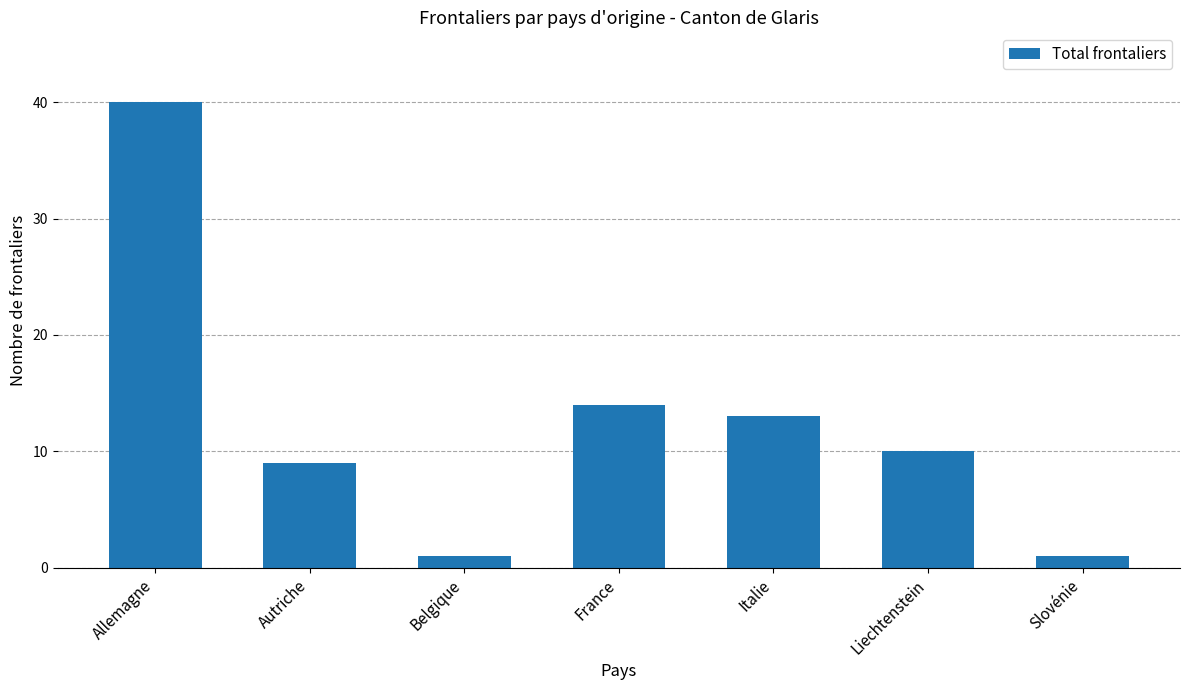

What is the difference between the values at Slovénie and Italie?

12